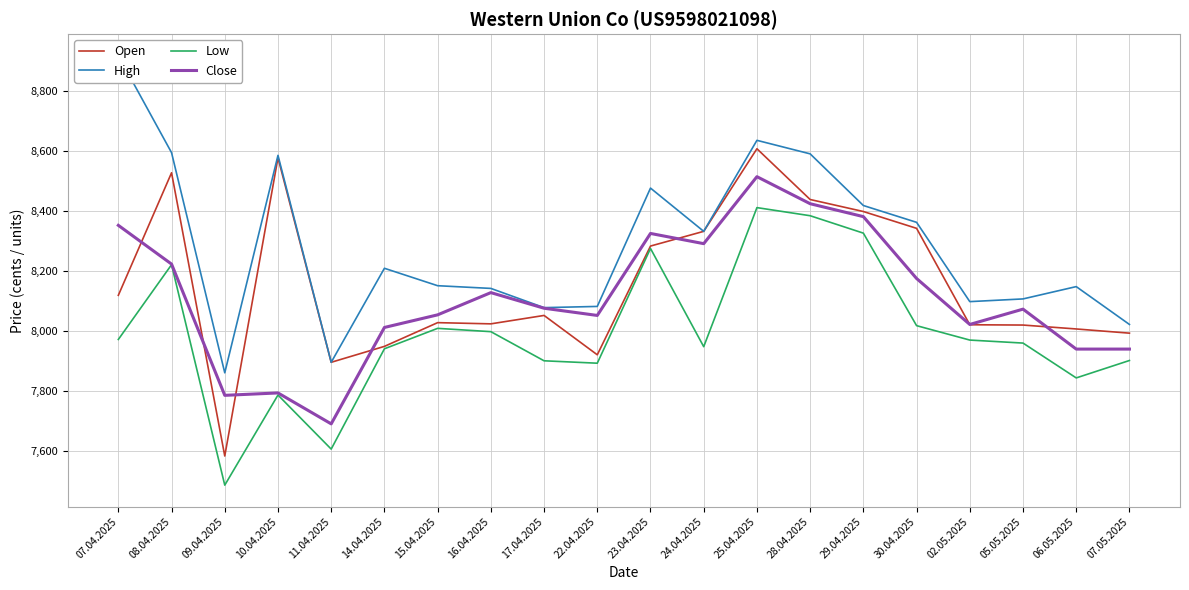

Which series has the largest range (max minus min)?

High